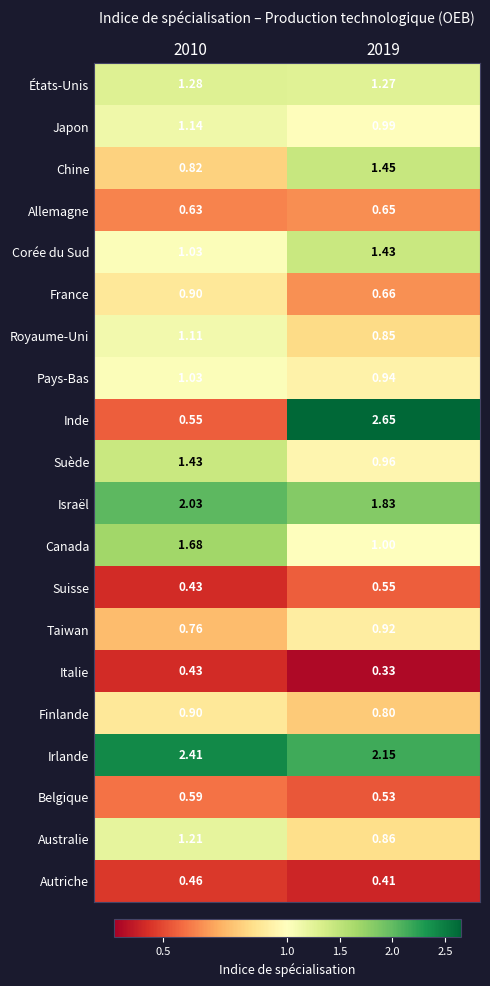

Is the value of Autriche at 2010 greater than the value of Canada at 2019?

No